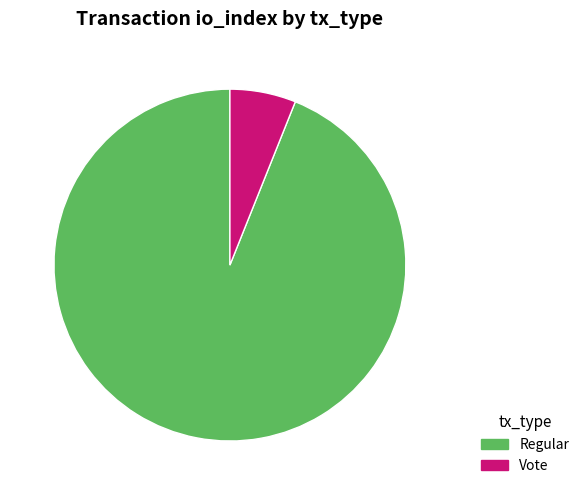

Combined, do Vote and Regular account for over 50%?

Yes